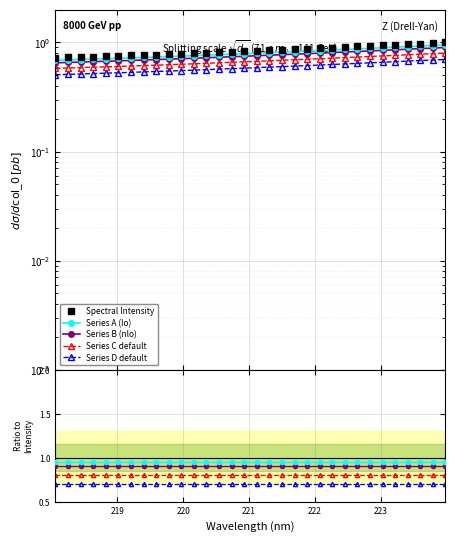

True or false: the data shows 0.5 at 220.3533.

False